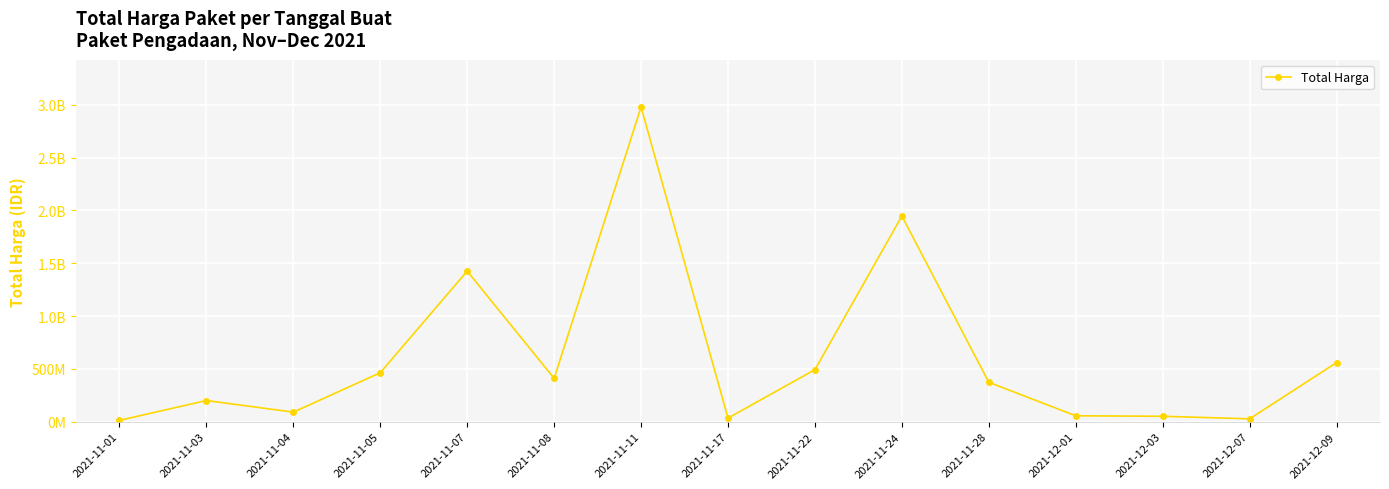

Reading right to left, transcribe all the data shown in this chart.

2021-12-09=559971000	2021-12-07=27412000	2021-12-03=51601000	2021-12-01=56152800	2021-11-28=373404000	2021-11-24=1947327100	2021-11-22=493000000	2021-11-17=34292000	2021-11-11=2978953240	2021-11-08=410535800	2021-11-07=1425867900	2021-11-05=464002100	2021-11-04=90671075	2021-11-03=200703040	2021-11-01=12787500